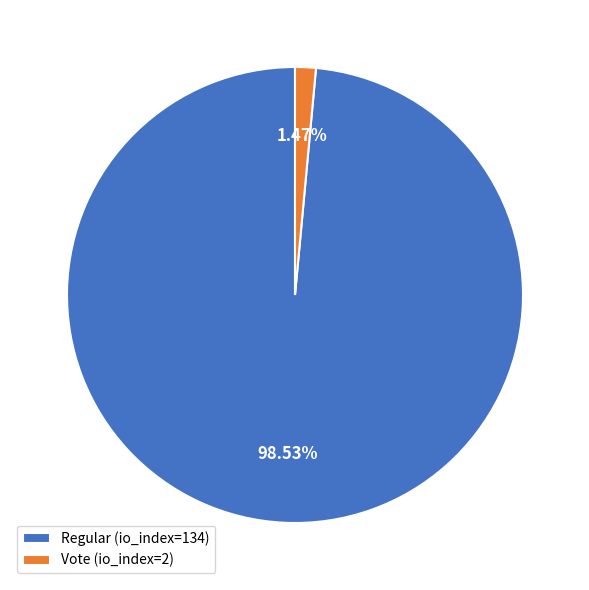

Is there any slice that represents more than half of the pie?

Yes